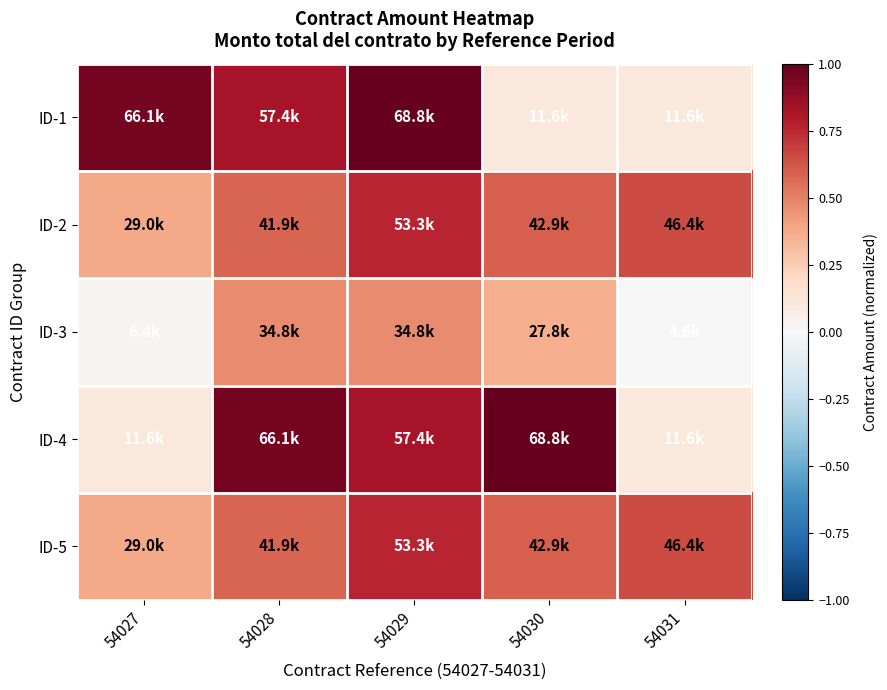

Which category has the highest value across all series?

54029